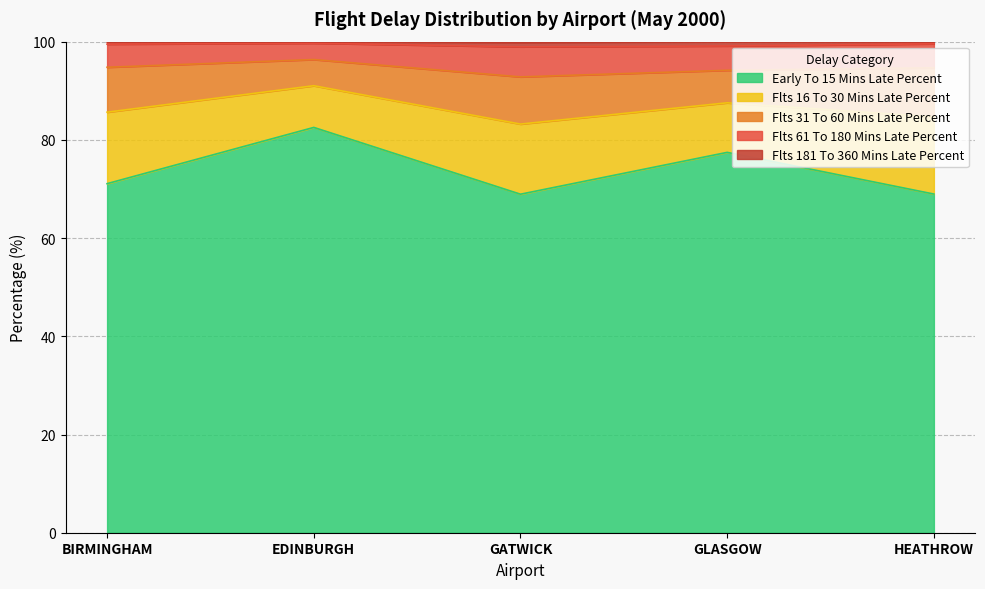

Which has a higher value, GATWICK or GLASGOW?

GLASGOW